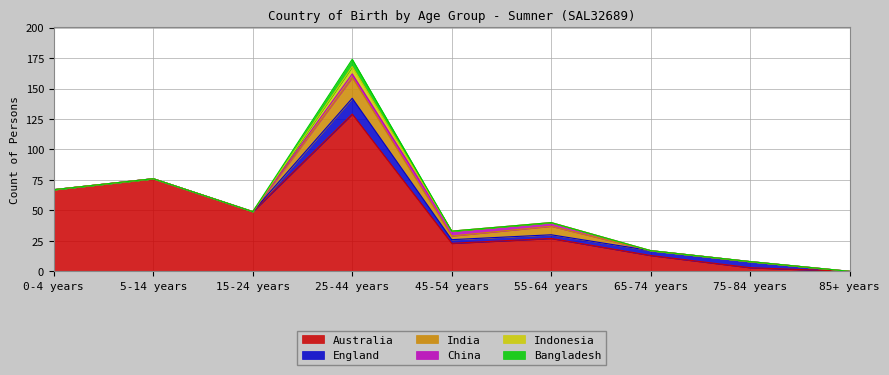

What is the total value across all series at 45-54 years?

33